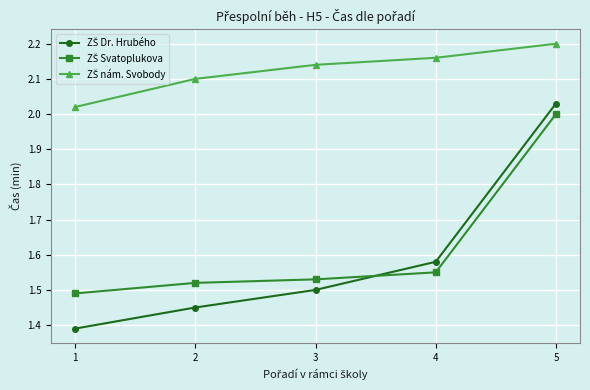

Which category has the highest value across all series?

5